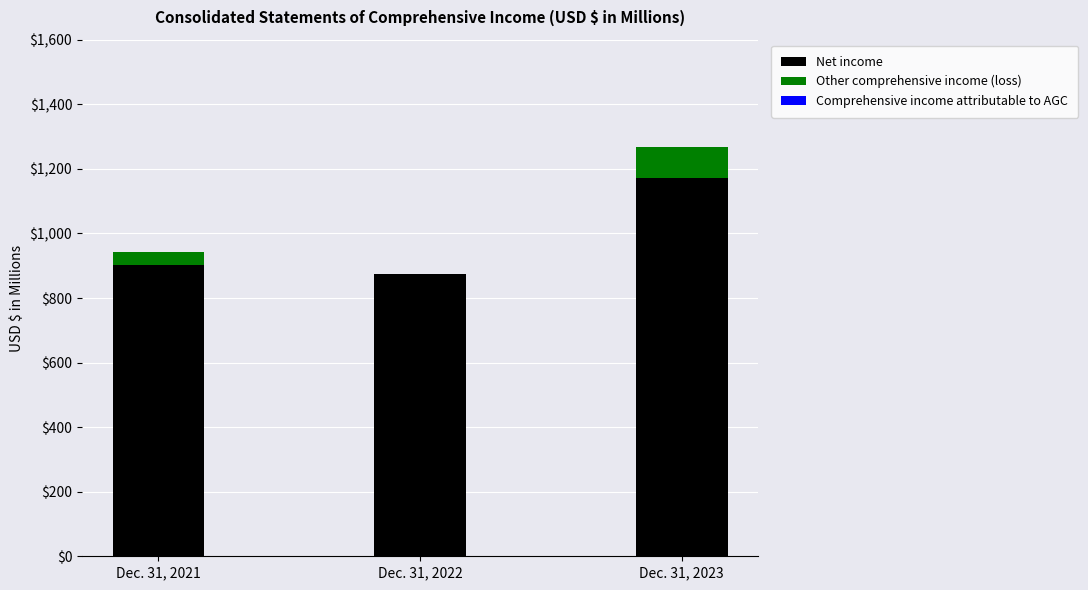

What is the total value across all series at Dec. 31, 2021?

941.0